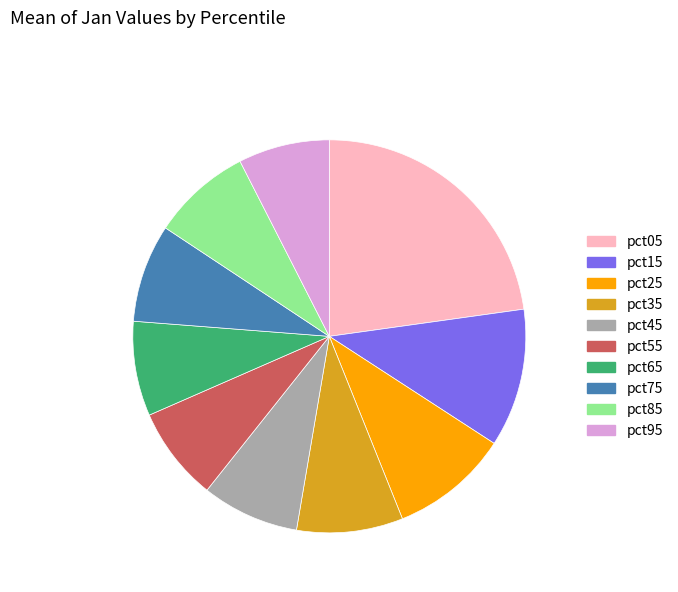

Is it true that pct75 is 1% of the pie?

False